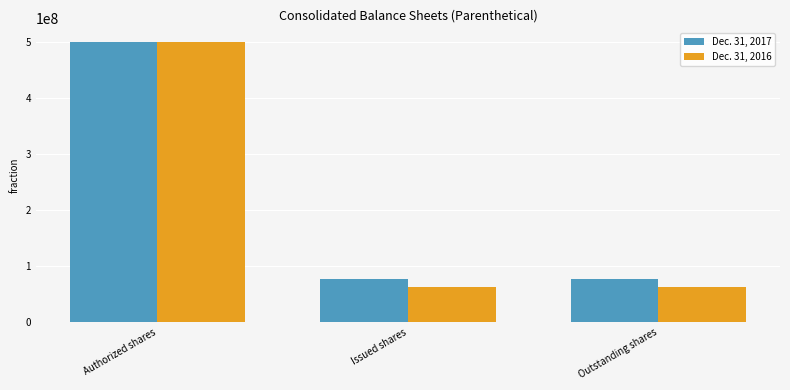

Is the value of Dec. 31, 2017 at Issued shares greater than the value of Dec. 31, 2016 at Outstanding shares?

Yes